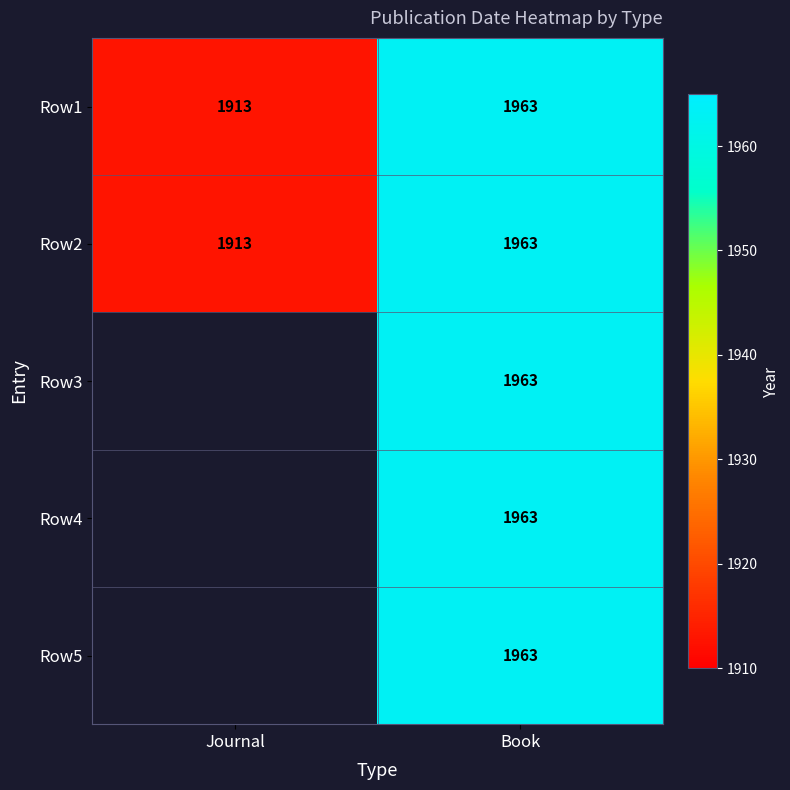

How many data points does each series have?

2